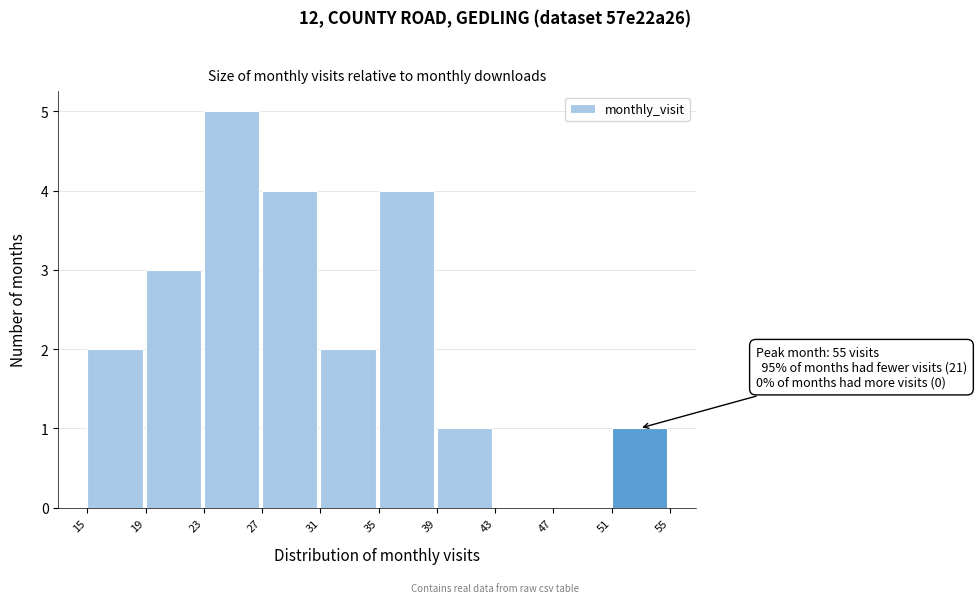

Over which range of the x-axis is the bar tallest?

23 to 27